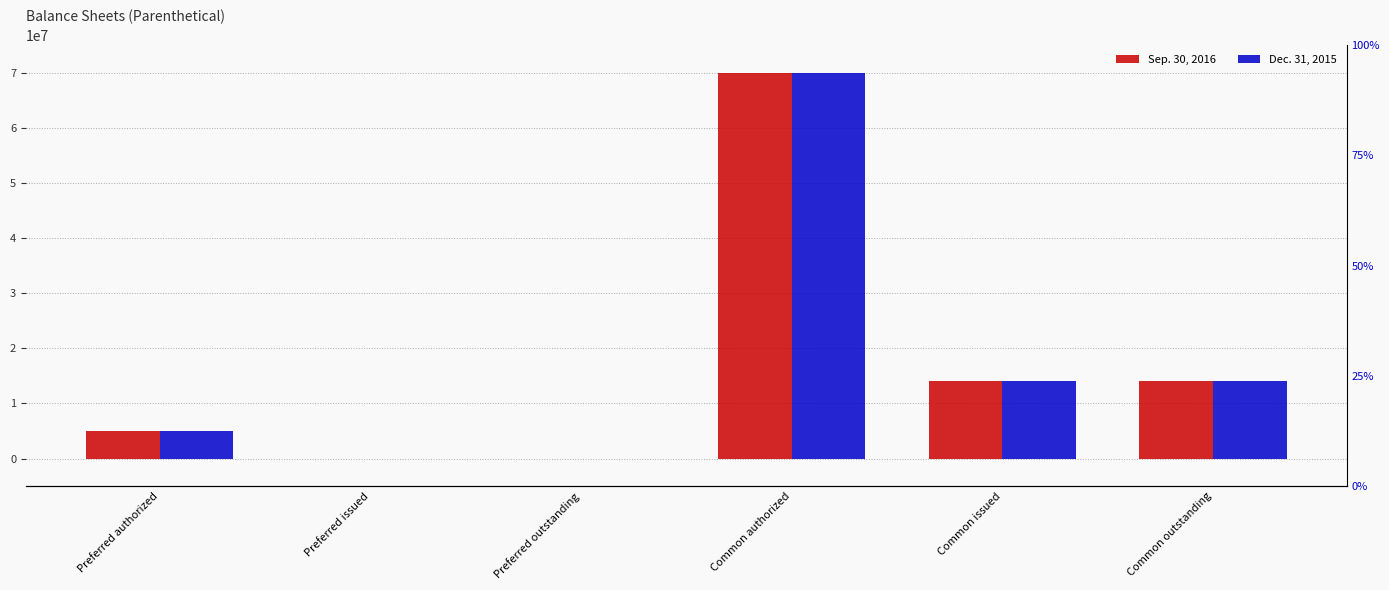

At which label does Sep. 30, 2016 first exceed 14150000?

Common authorized